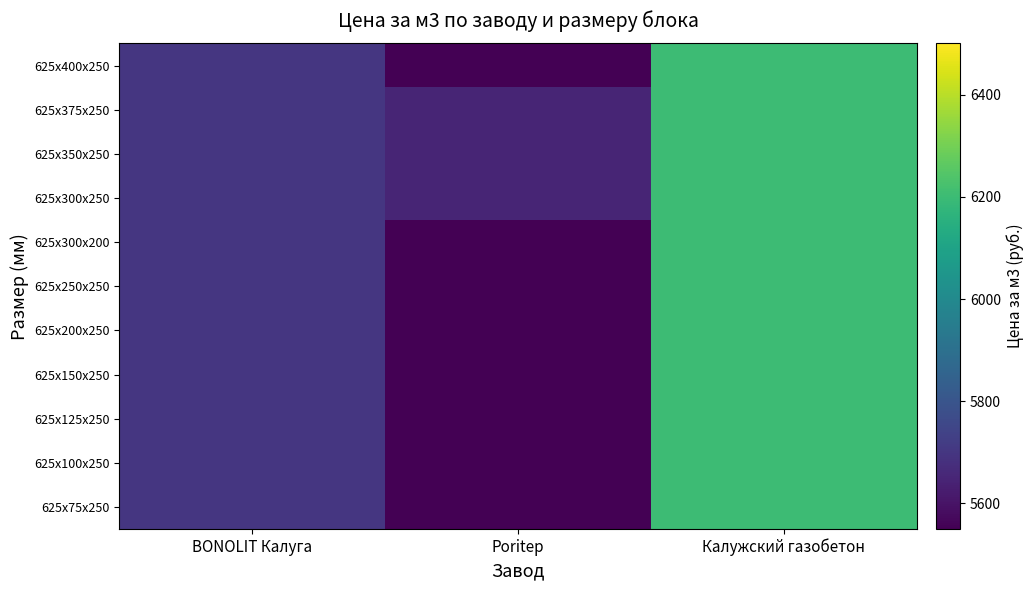

Rank the series at BONOLIT Калуга from lowest to highest value.

625x75x250, 625x100x250, 625x125x250, 625x150x250, 625x200x250, 625x250x250, 625x300x200, 625x300x250, 625x350x250, 625x375x250, 625x400x250